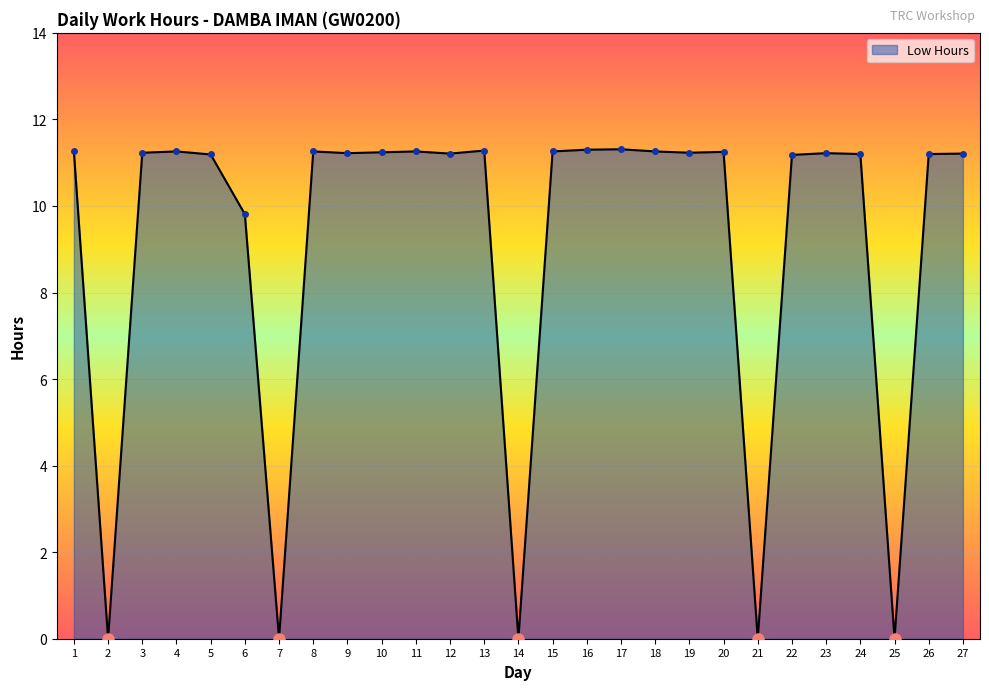

How many lines are shown in the chart?

1